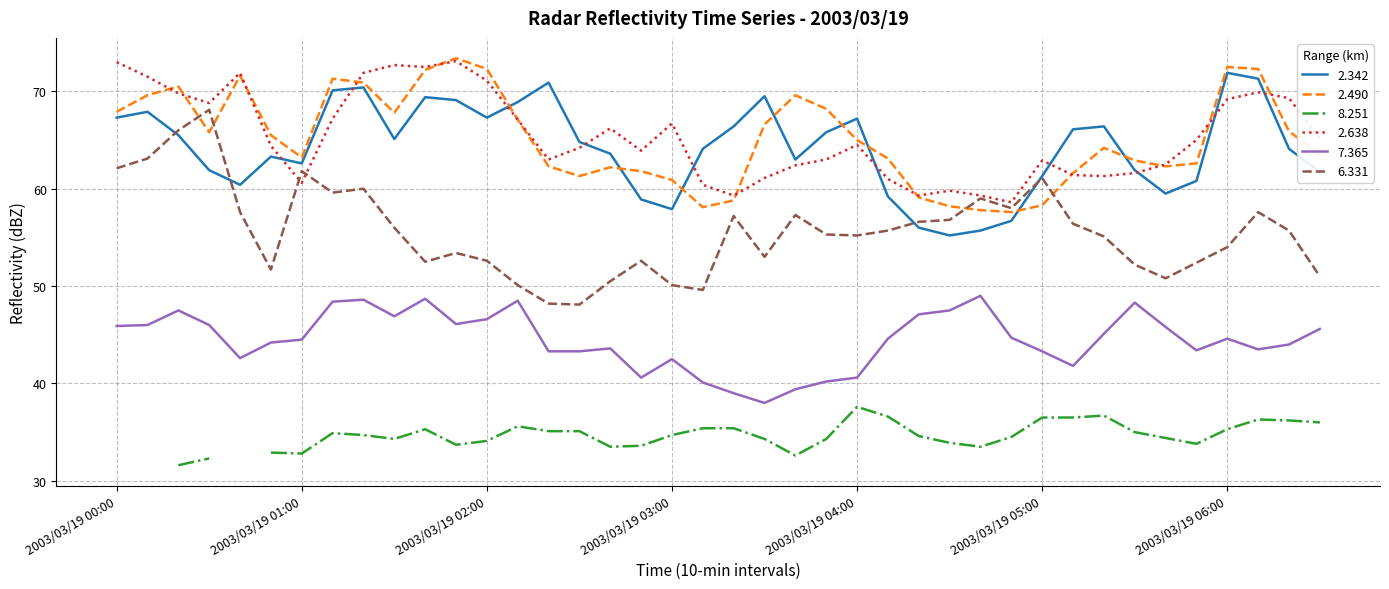

True or false: 7.365 and 2.342 cross at least once.

False